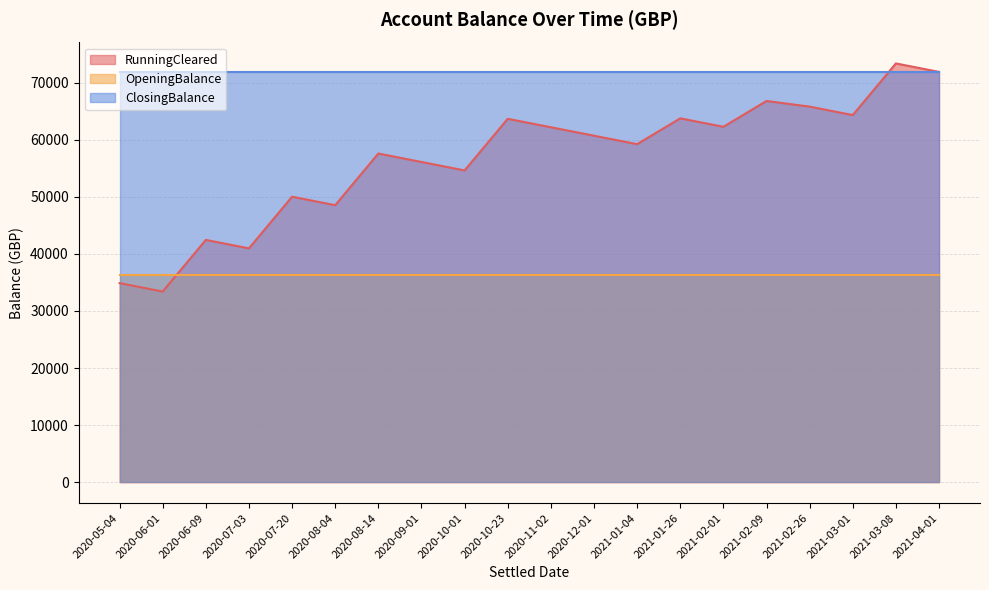

What is the spread (max minus min) of values at 2020-08-04?

35525.4